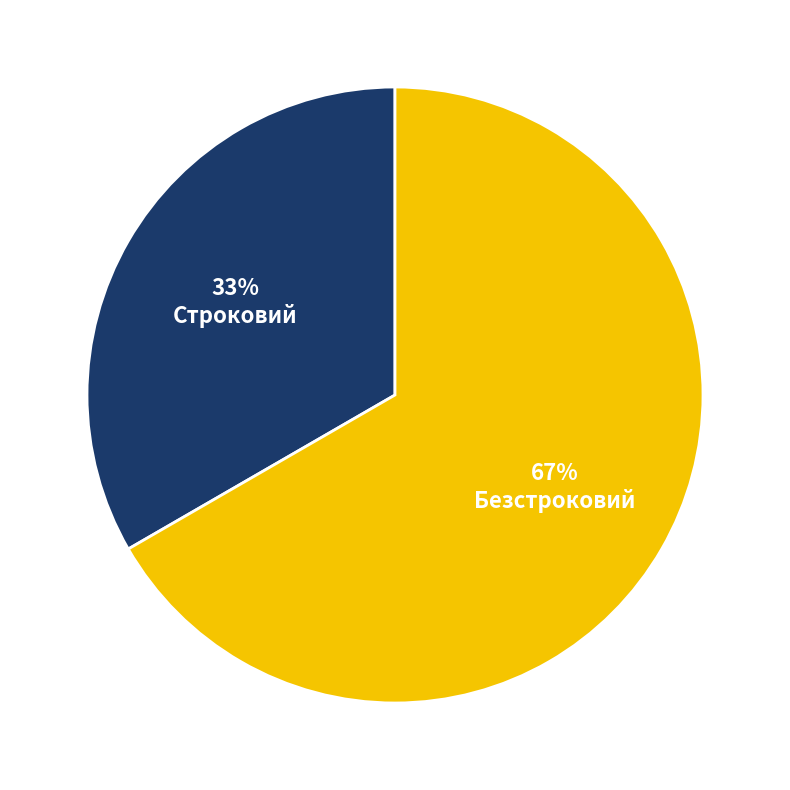

Rank the categories by value from lowest to highest.

Строковий, Безстроковий